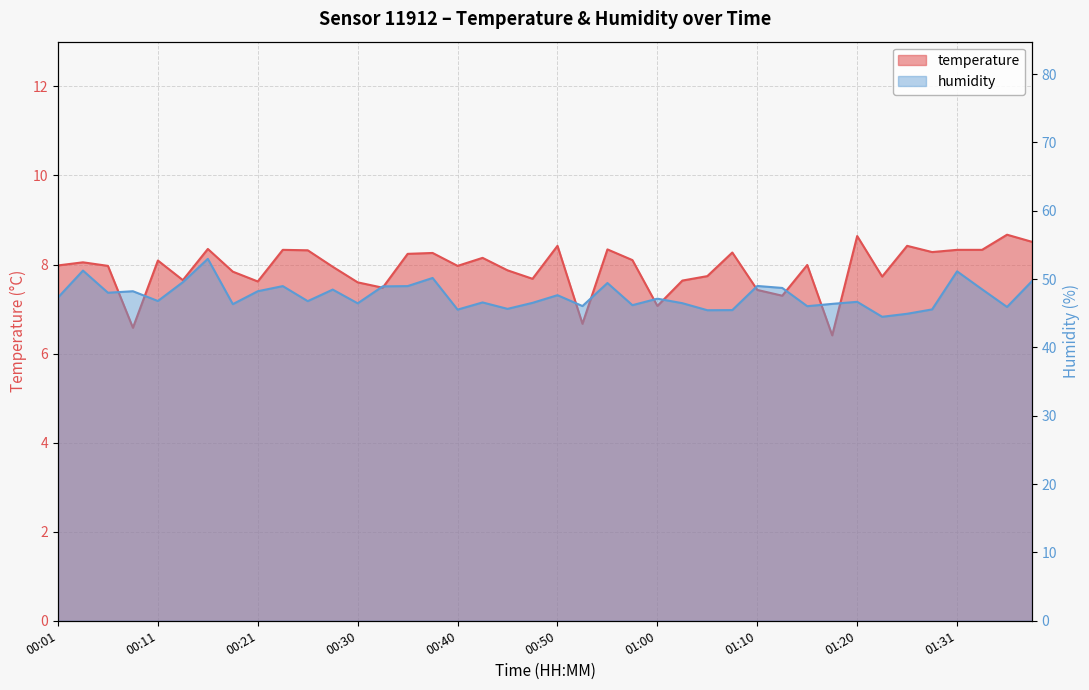

At 01:03, list the series in order from largest to smallest.

humidity, temperature